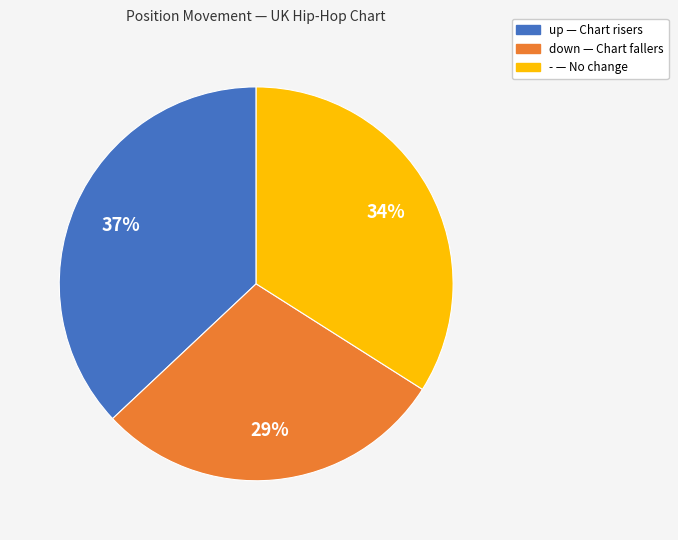

Is the sum of up and - greater than half?

Yes